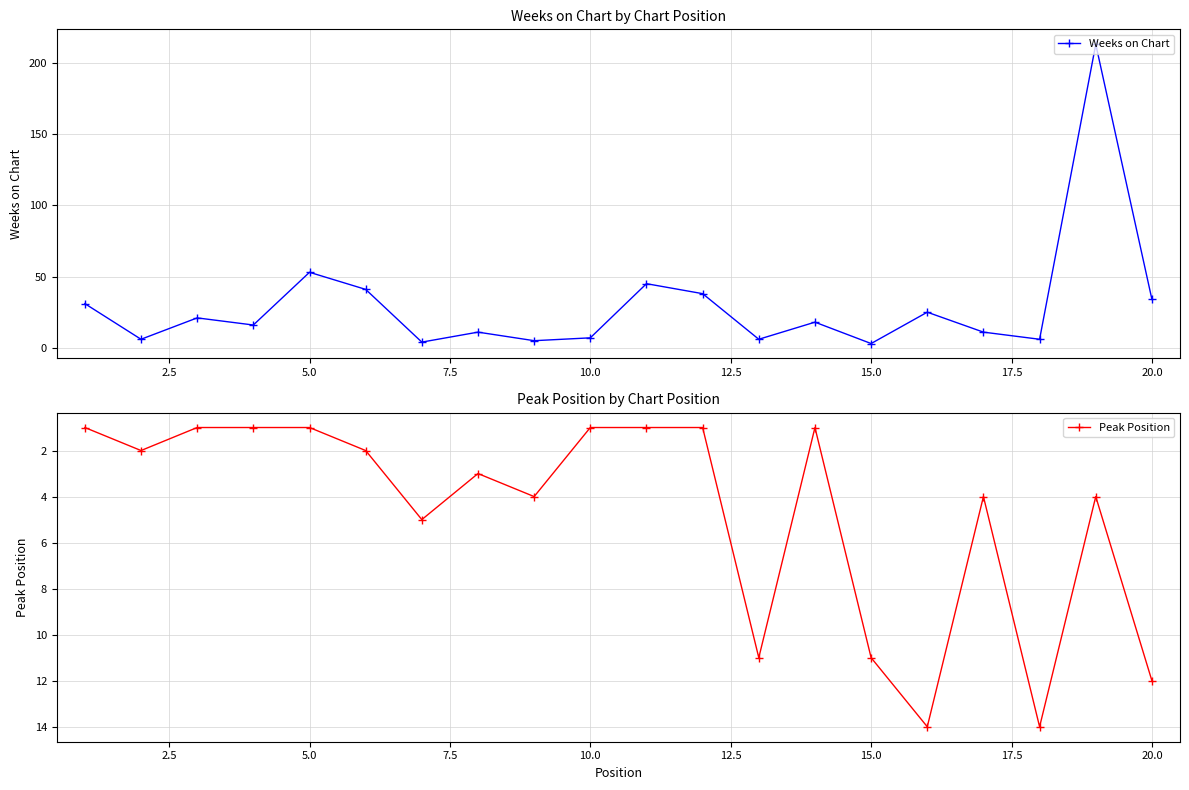

How many interior local valleys does the Weeks on Chart series have?

7